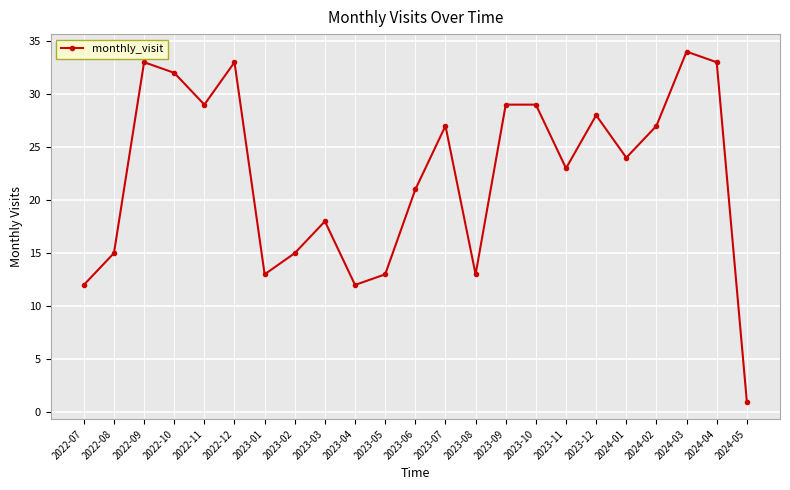

Does the chart have visible grid lines?

Yes